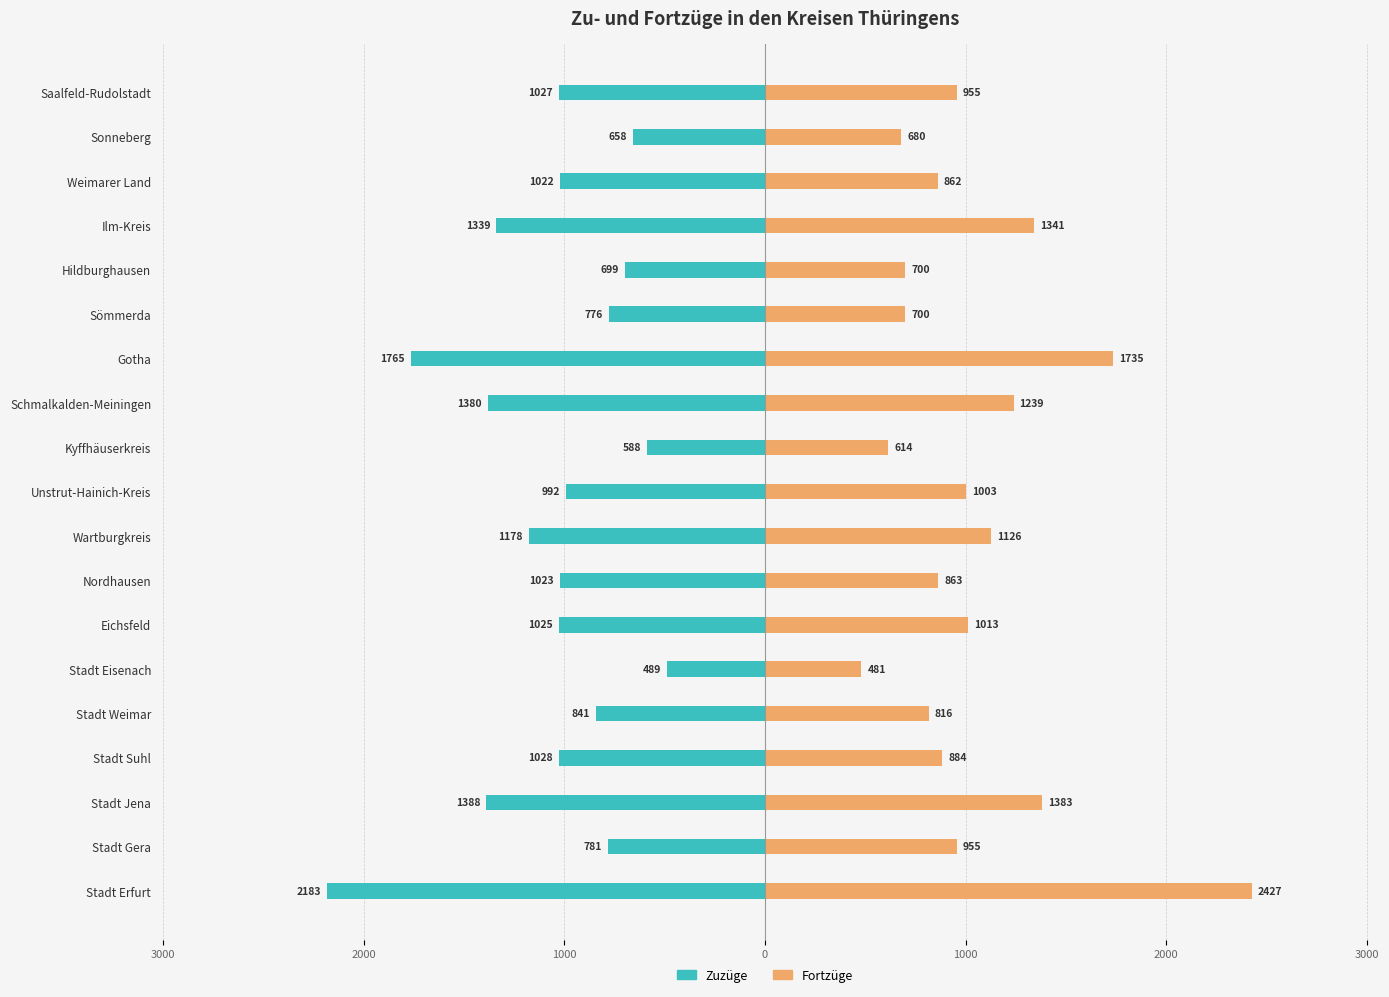

Reading left to right, extract all data points from this chart.

Zuzüge: -2183	-781	-1388	-1028	-841	-489	-1025	-1023	-1178	-992	-588	-1380	-1765	-776	-699	-1339	-1022	-658	-1027
Fortzüge: 2427	955	1383	884	816	481	1013	863	1126	1003	614	1239	1735	700	700	1341	862	680	955